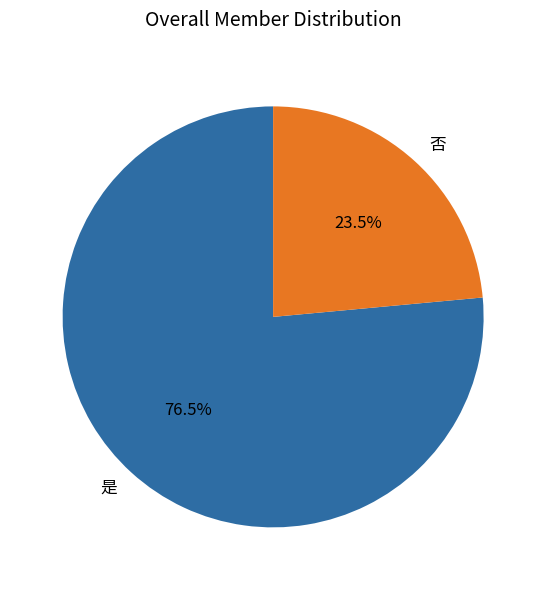

To the nearest percent, what is the average slice percentage?

50%